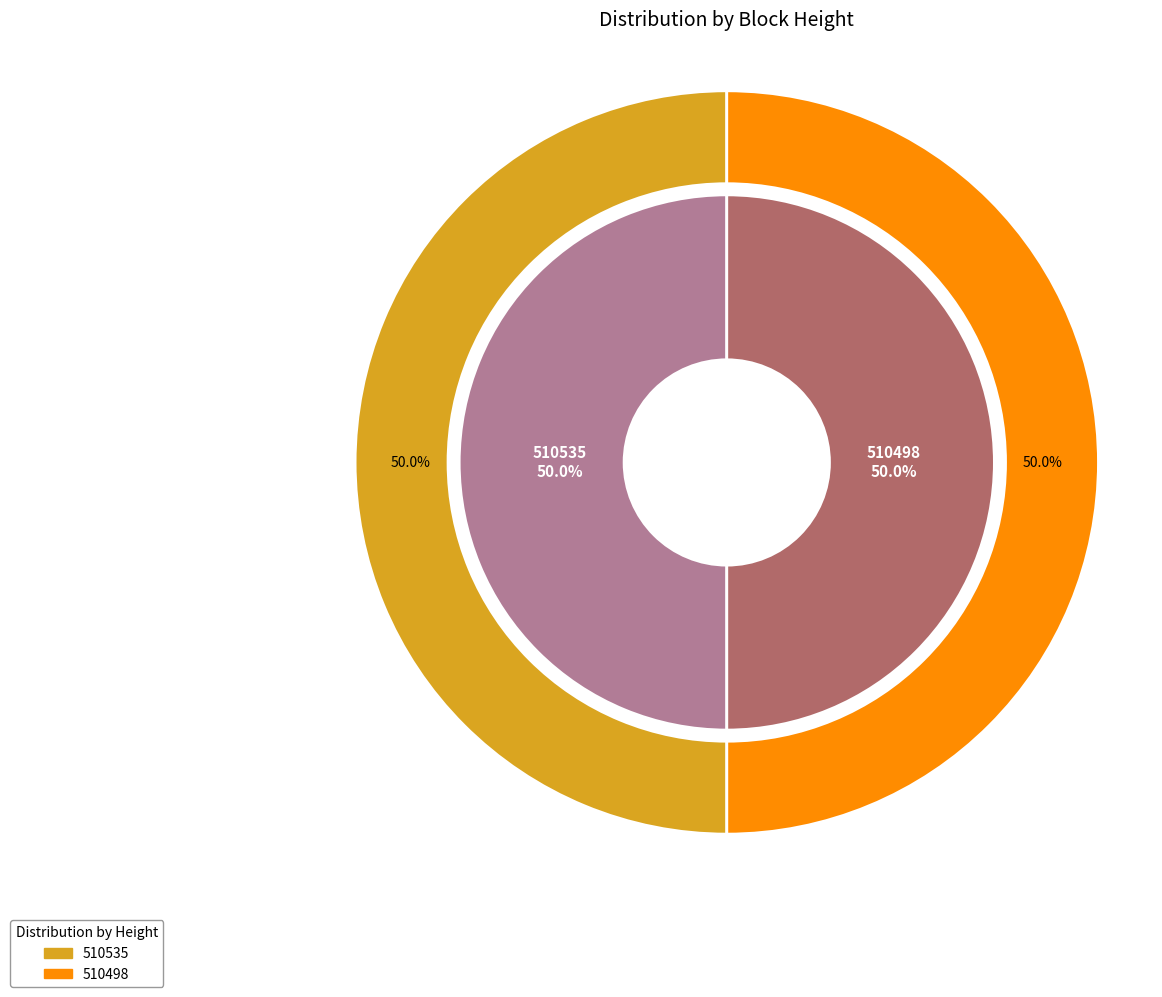

What is the majority slice?

510535